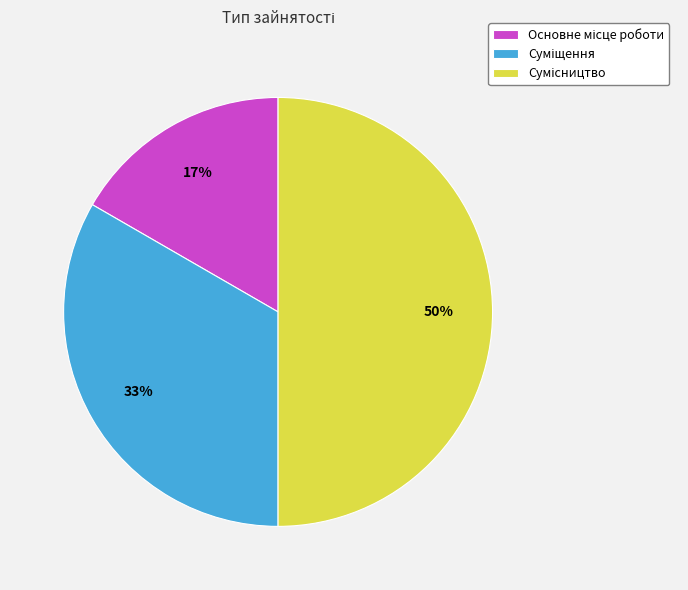

To the nearest percent, what is the difference between the largest and smallest slice percentages?

33%